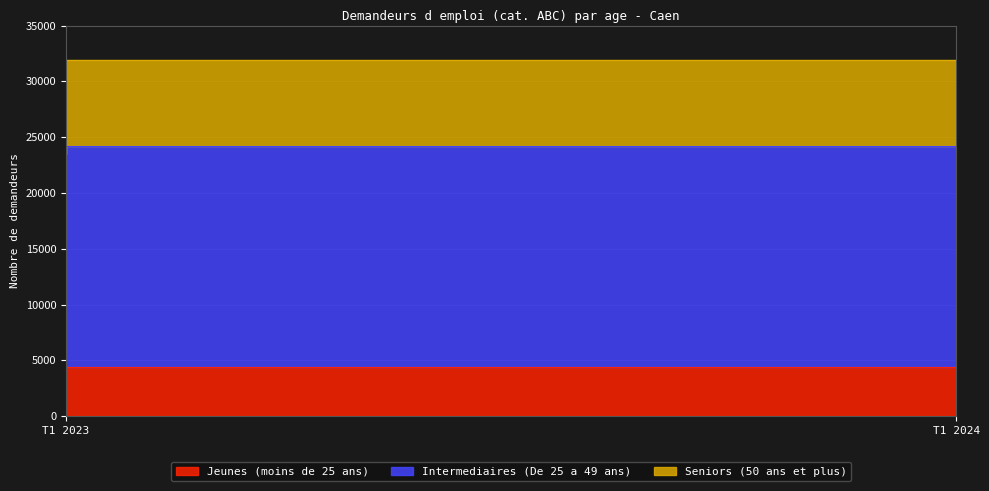

True or false: Seniors (50 ans et plus) has a value of 3190 at T1 2023.

False